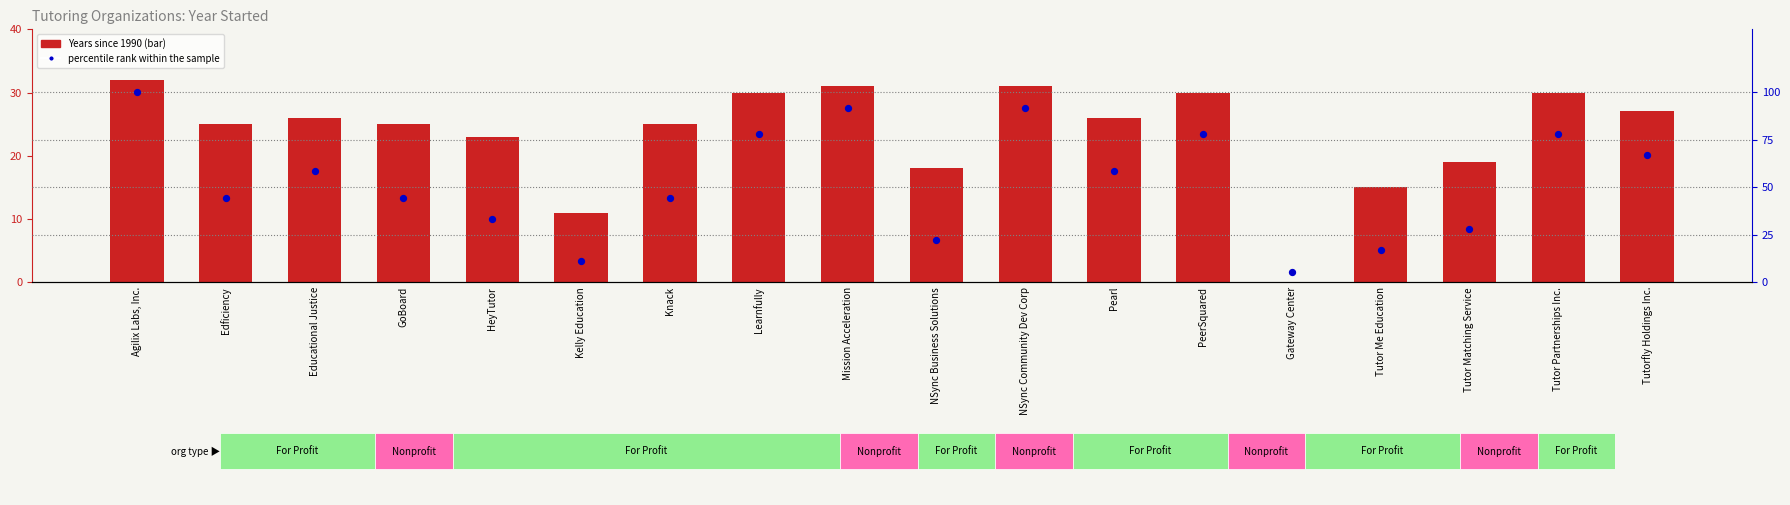

At how many categories does at least one series exceed 42?

12